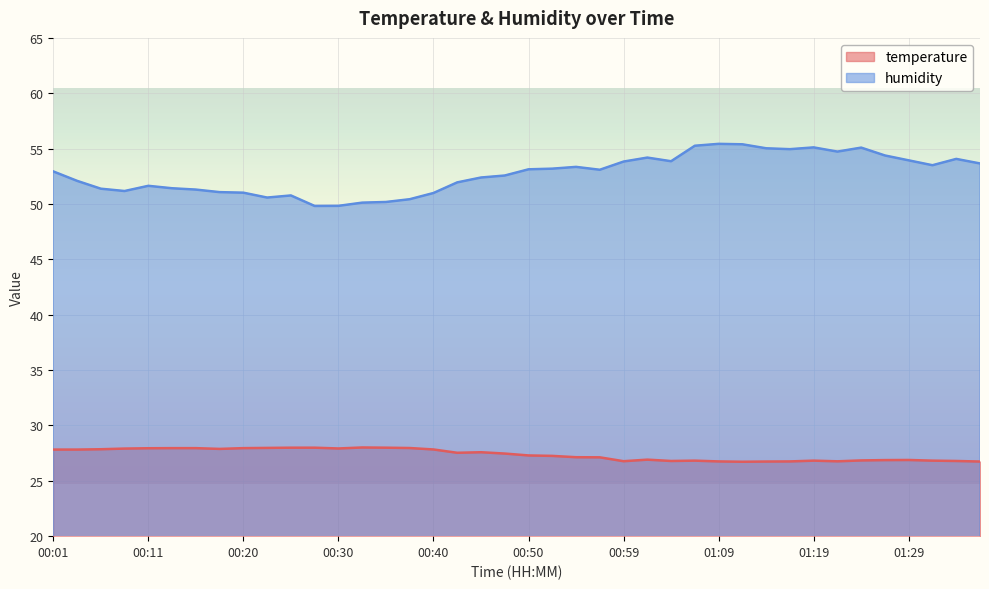

Between 00:18 and 01:31, which is larger?

00:18